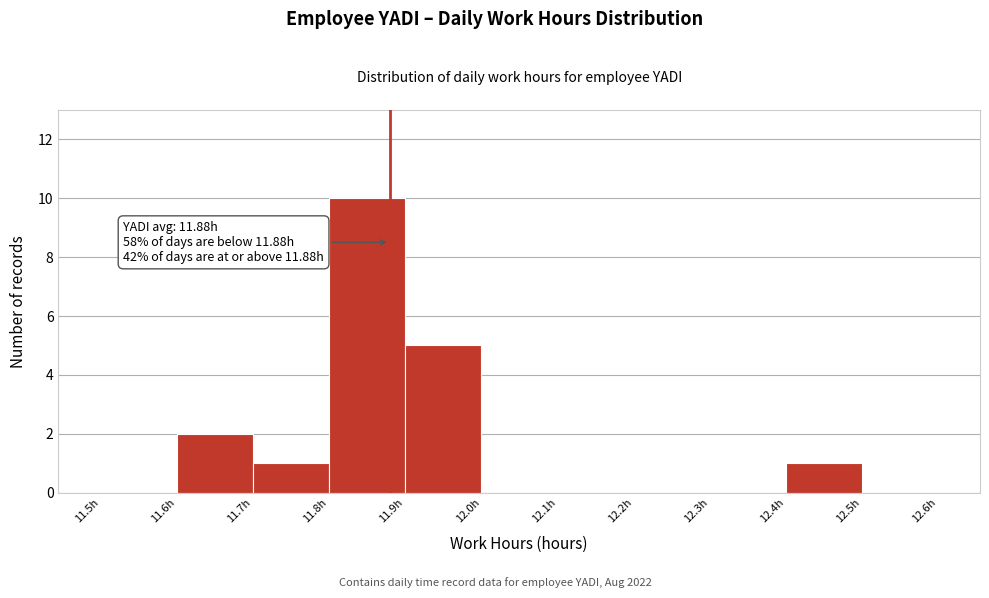

Which range on the x-axis has the tallest bar?

11.8 to 11.9